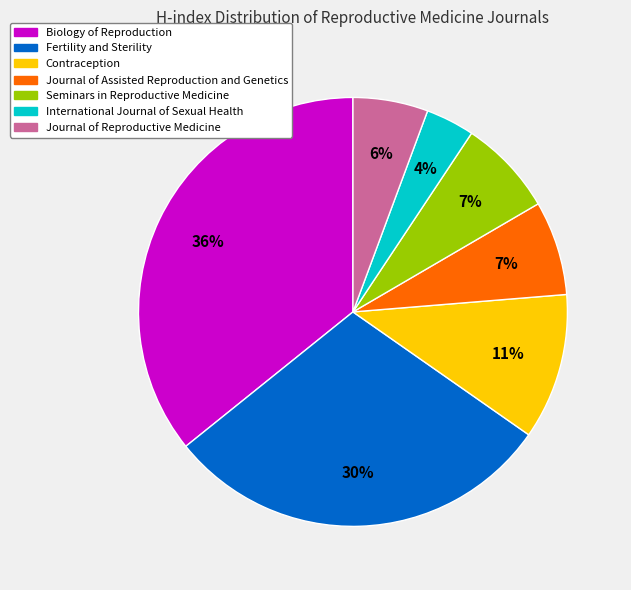

Approximately how many times larger is the value at Contraception compared to Biology of Reproduction?

0.3